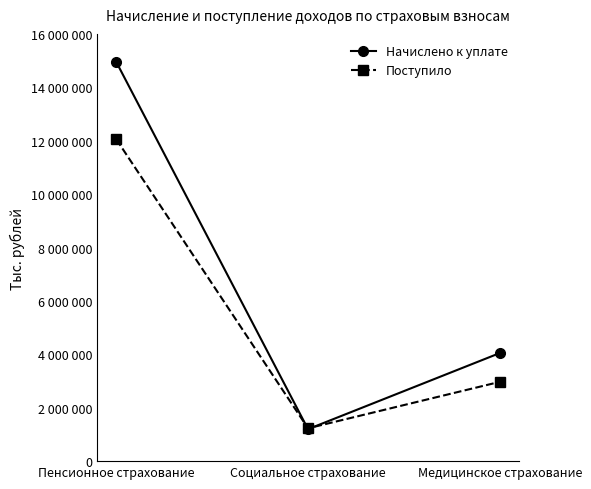

At which category is the sum across all series the highest?

Пенсионное страхование